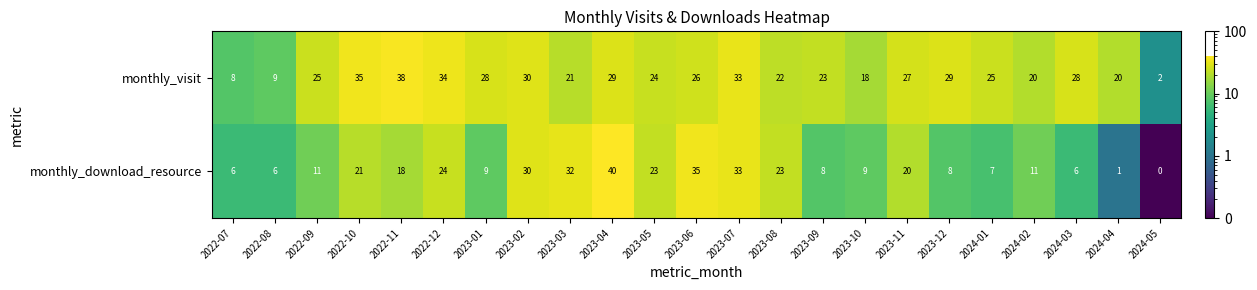

Which series has the widest spread of values?

monthly_download_resource